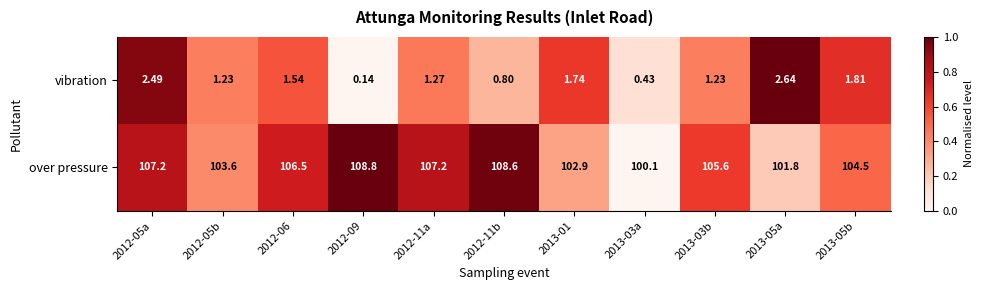

Which series has the widest spread of values?

over pressure